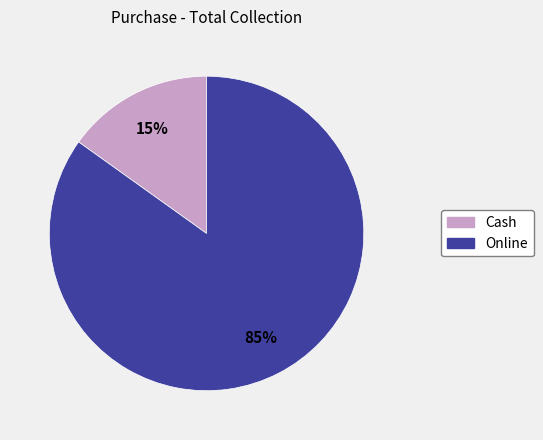

Which slice is the largest?

Online